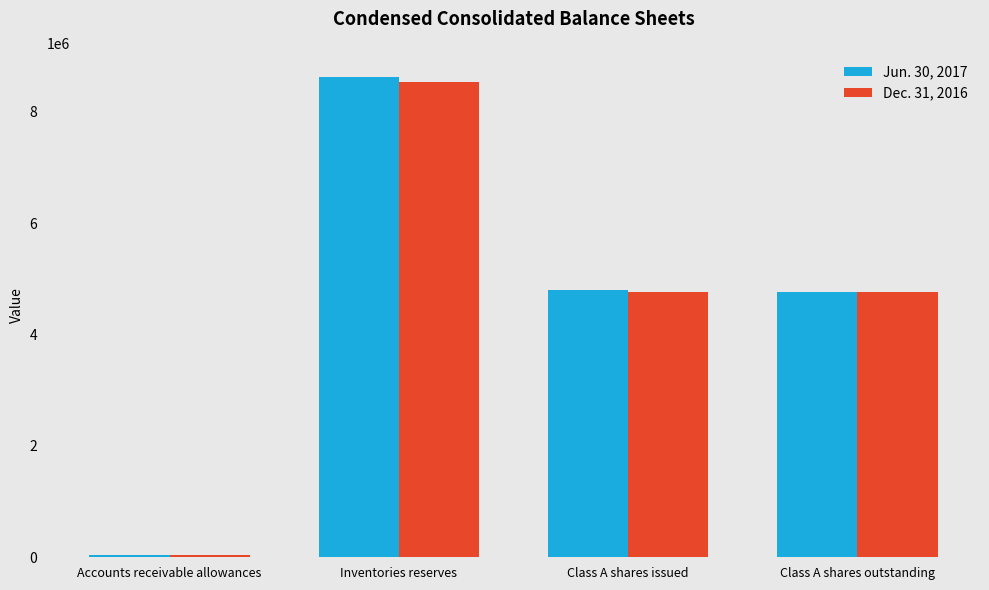

What is the sum of the Dec. 31, 2016 values at Class A shares issued and Inventories reserves?

13305235